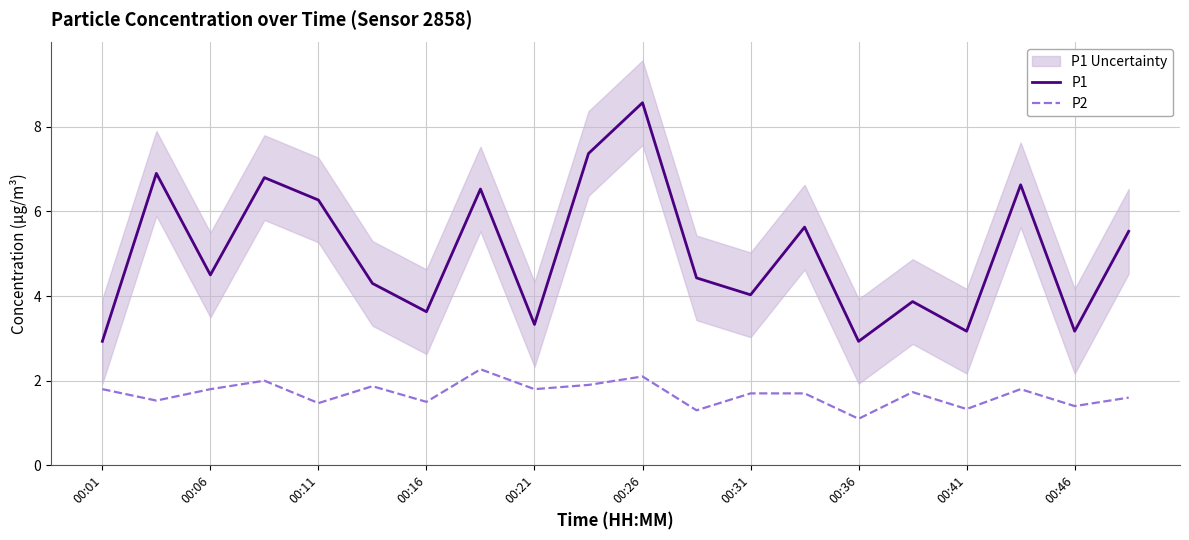

True or false: P1 and P2 intersect in this chart.

False